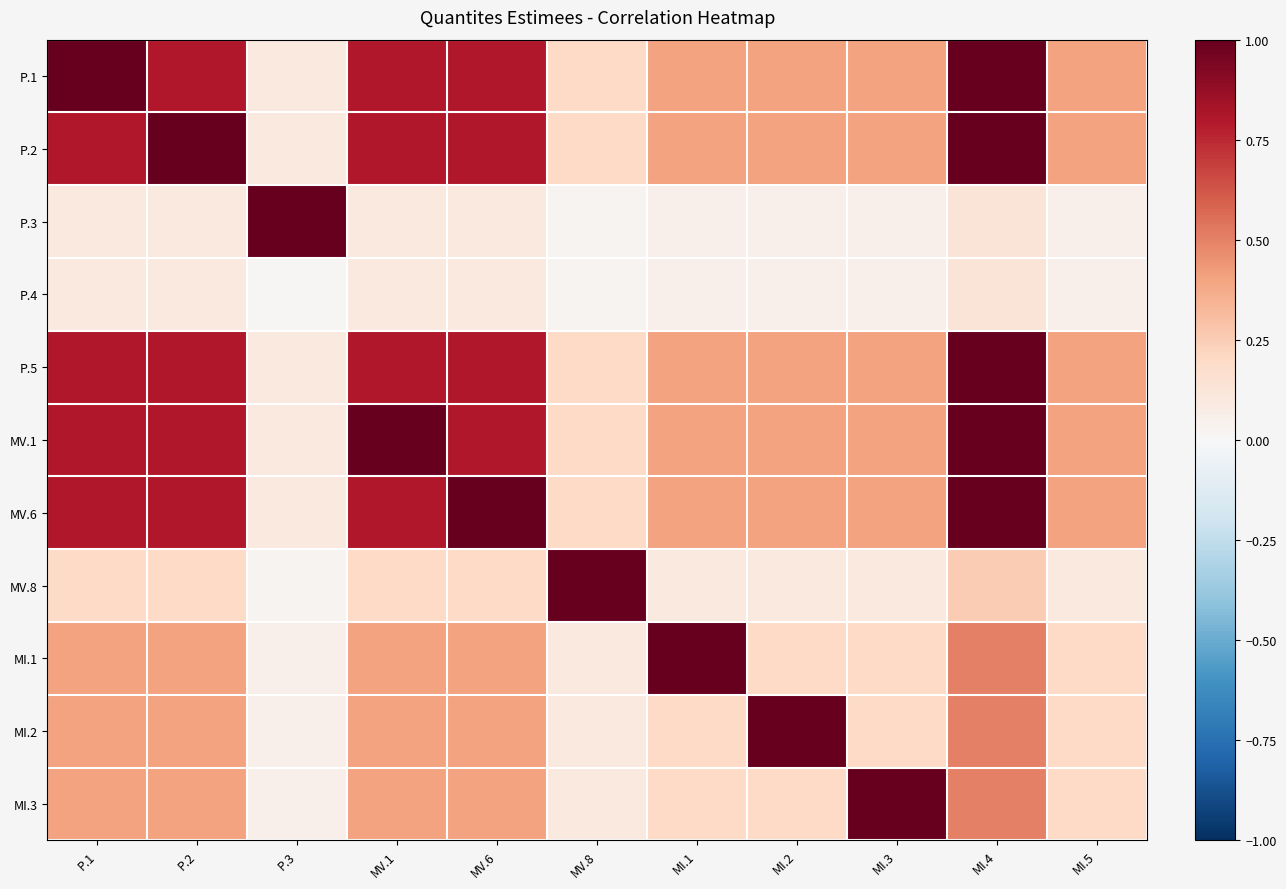

Reading left to right, extract all data points from this chart.

P.1: P.1=1.0	P.2=0.8	P.3=0.1	MV.1=0.8	MV.6=0.8	MV.8=0.2	MI.1=0.4	MI.2=0.4	MI.3=0.4	MI.4=1.0	MI.5=0.4
P.2: P.1=0.8	P.2=1.0	P.3=0.1	MV.1=0.8	MV.6=0.8	MV.8=0.2	MI.1=0.4	MI.2=0.4	MI.3=0.4	MI.4=1.0	MI.5=0.4
P.3: P.1=0.1	P.2=0.1	P.3=1.0	MV.1=0.1	MV.6=0.1	MV.8=0.0	MI.1=0.1	MI.2=0.1	MI.3=0.1	MI.4=0.1	MI.5=0.1
P.4: P.1=0.1	P.2=0.1	P.3=0.0	MV.1=0.1	MV.6=0.1	MV.8=0.0	MI.1=0.1	MI.2=0.1	MI.3=0.1	MI.4=0.1	MI.5=0.1
P.5: P.1=0.8	P.2=0.8	P.3=0.1	MV.1=0.8	MV.6=0.8	MV.8=0.2	MI.1=0.4	MI.2=0.4	MI.3=0.4	MI.4=1.0	MI.5=0.4
MV.1: P.1=0.8	P.2=0.8	P.3=0.1	MV.1=1.0	MV.6=0.8	MV.8=0.2	MI.1=0.4	MI.2=0.4	MI.3=0.4	MI.4=1.0	MI.5=0.4
MV.6: P.1=0.8	P.2=0.8	P.3=0.1	MV.1=0.8	MV.6=1.0	MV.8=0.2	MI.1=0.4	MI.2=0.4	MI.3=0.4	MI.4=1.0	MI.5=0.4
MV.8: P.1=0.2	P.2=0.2	P.3=0.0	MV.1=0.2	MV.6=0.2	MV.8=1.0	MI.1=0.1	MI.2=0.1	MI.3=0.1	MI.4=0.2	MI.5=0.1
MI.1: P.1=0.4	P.2=0.4	P.3=0.1	MV.1=0.4	MV.6=0.4	MV.8=0.1	MI.1=1.0	MI.2=0.2	MI.3=0.2	MI.4=0.5	MI.5=0.2
MI.2: P.1=0.4	P.2=0.4	P.3=0.1	MV.1=0.4	MV.6=0.4	MV.8=0.1	MI.1=0.2	MI.2=1.0	MI.3=0.2	MI.4=0.5	MI.5=0.2
MI.3: P.1=0.4	P.2=0.4	P.3=0.1	MV.1=0.4	MV.6=0.4	MV.8=0.1	MI.1=0.2	MI.2=0.2	MI.3=1.0	MI.4=0.5	MI.5=0.2